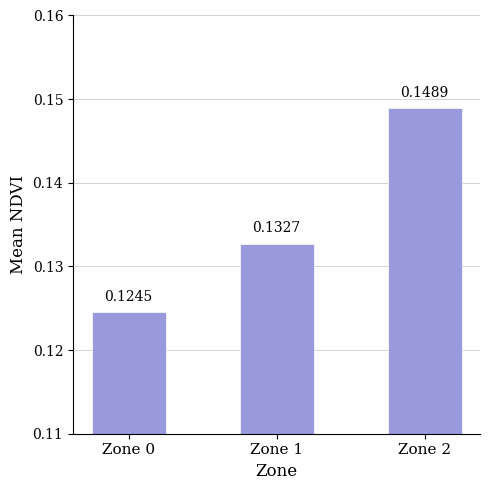

Which label corresponds to the smallest value in the chart?

Zone 0